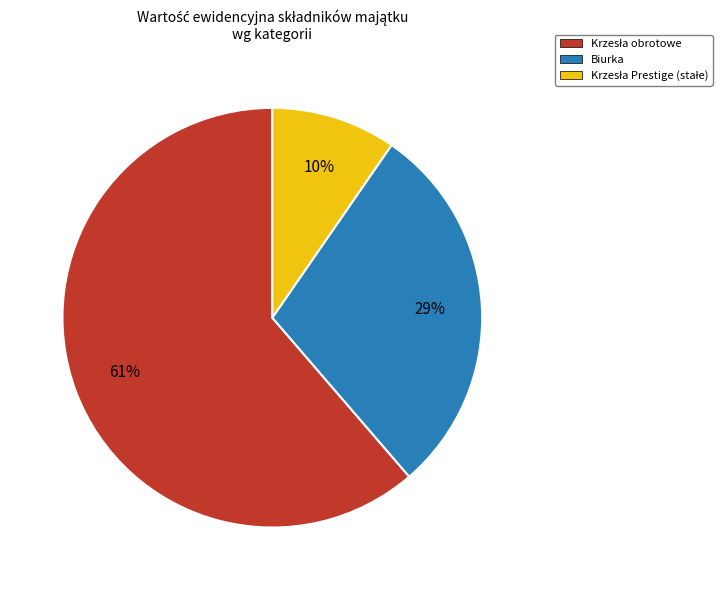

To the nearest percent, what is the average slice percentage?

33%